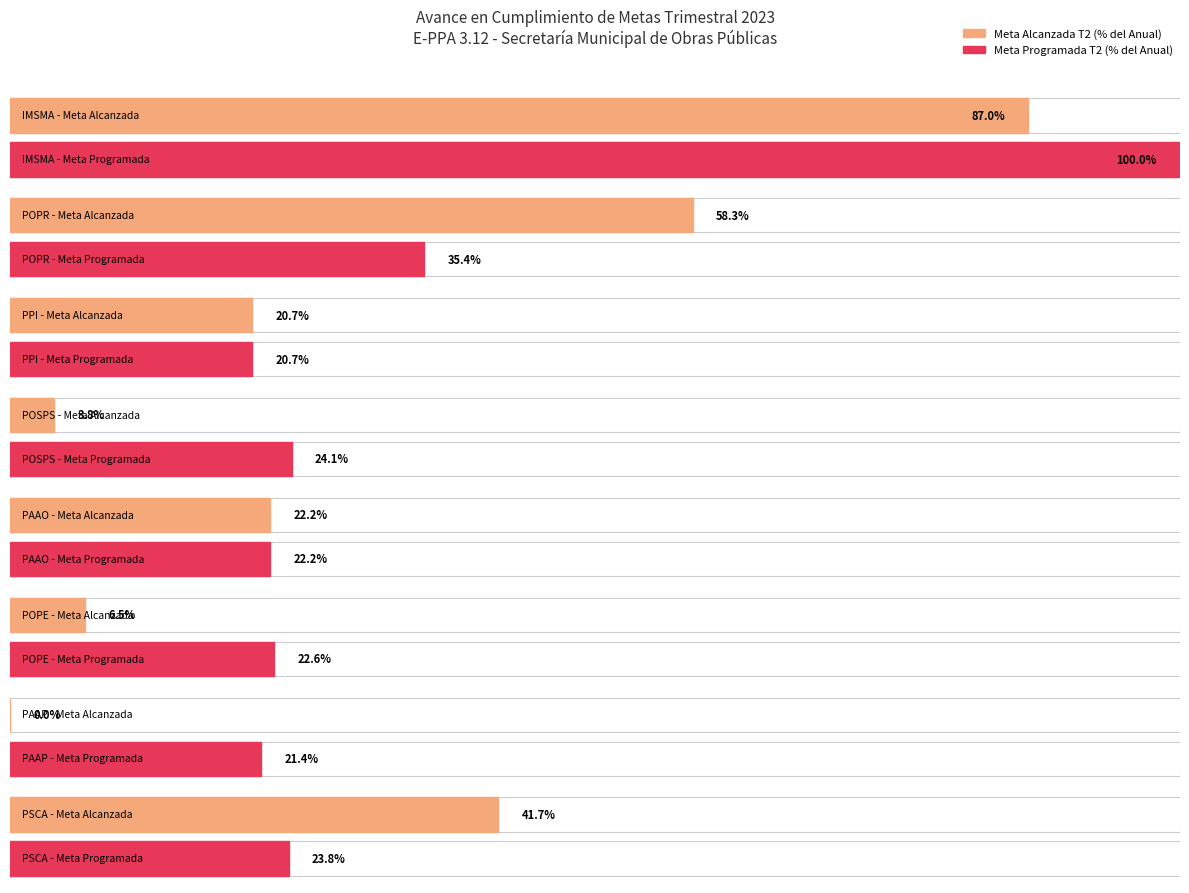

Which category has the lowest value in the PORCENTAJE AVANCE TRIMESTRE 2 series?

PAAP